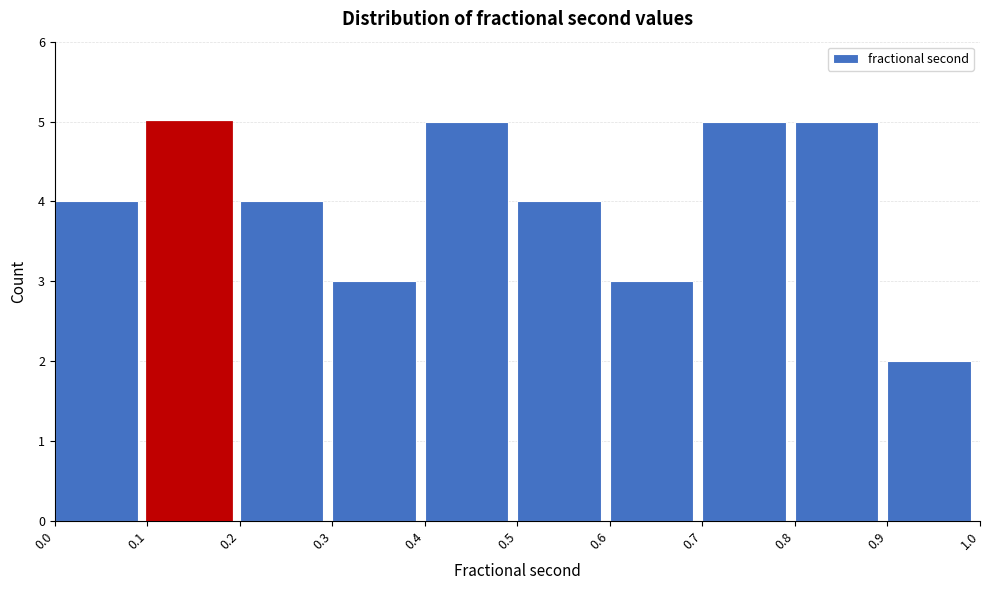

Reading left to right, transcribe this chart: for each bar, give the range it covers on the x-axis and its height. The values are not printed on the chart, so give them approximately, as read against the axis.

0.0 to 0.1: 4
0.1 to 0.2: 5
0.2 to 0.3: 4
0.3 to 0.4: 3
0.4 to 0.5: 5
0.5 to 0.6: 4
0.6 to 0.7: 3
0.7 to 0.8: 5
0.8 to 0.9: 5
0.9 to 1.0: 2